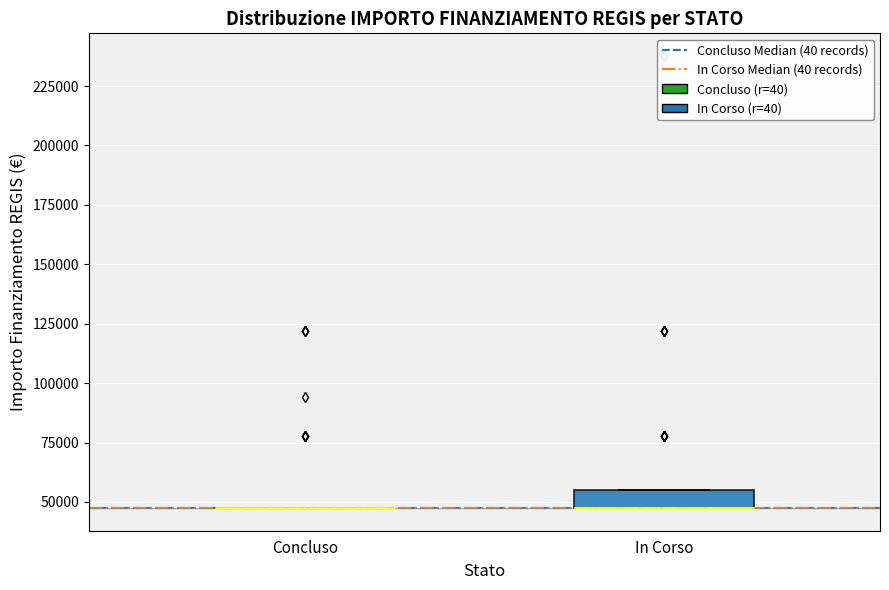

Comparing the boxes themselves (not the whiskers), which one is the tallest?

In Corso